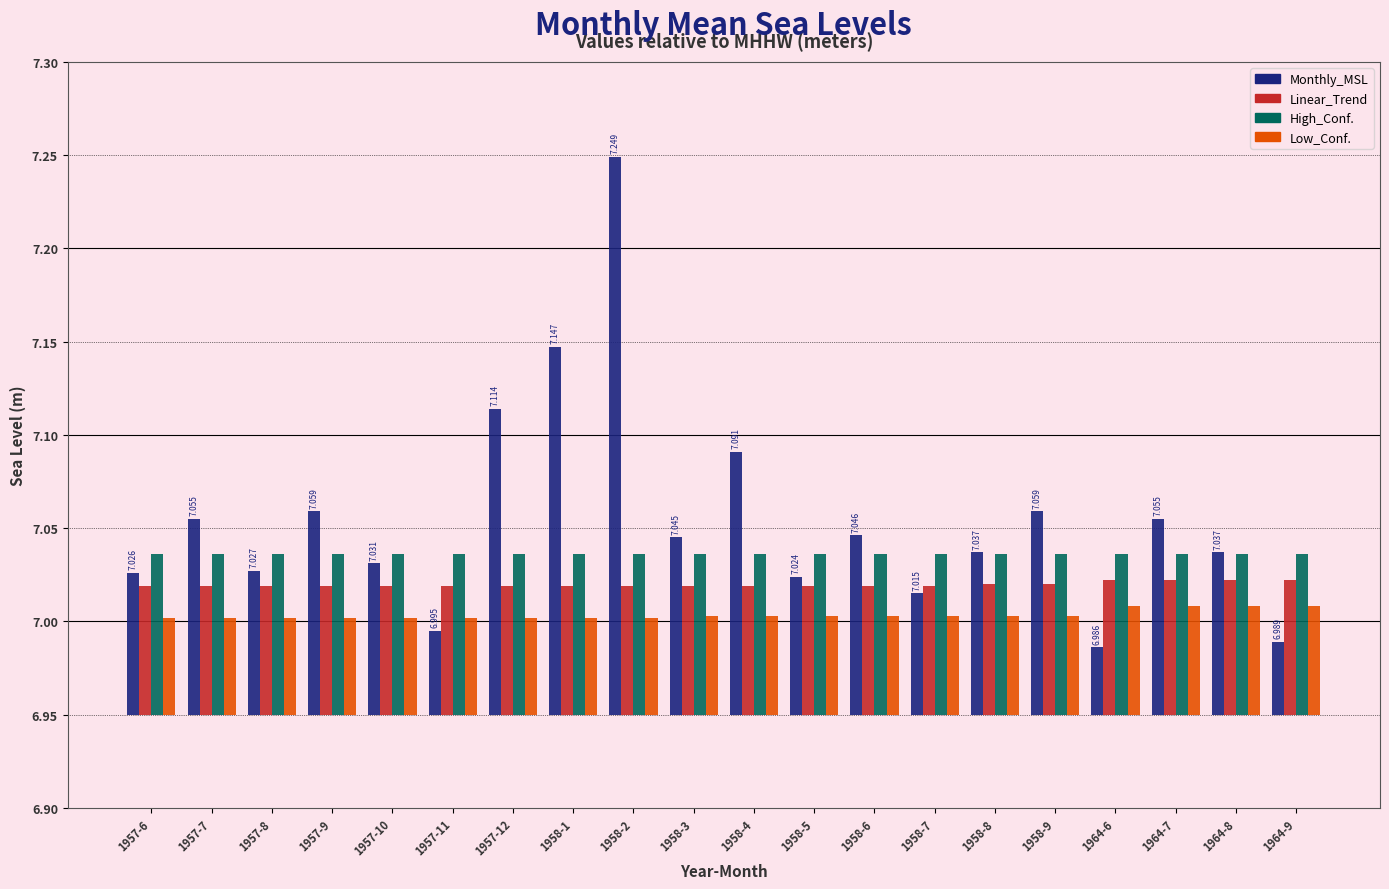

What is the difference between the maximum and minimum values in the Monthly_MSL series?

0.3